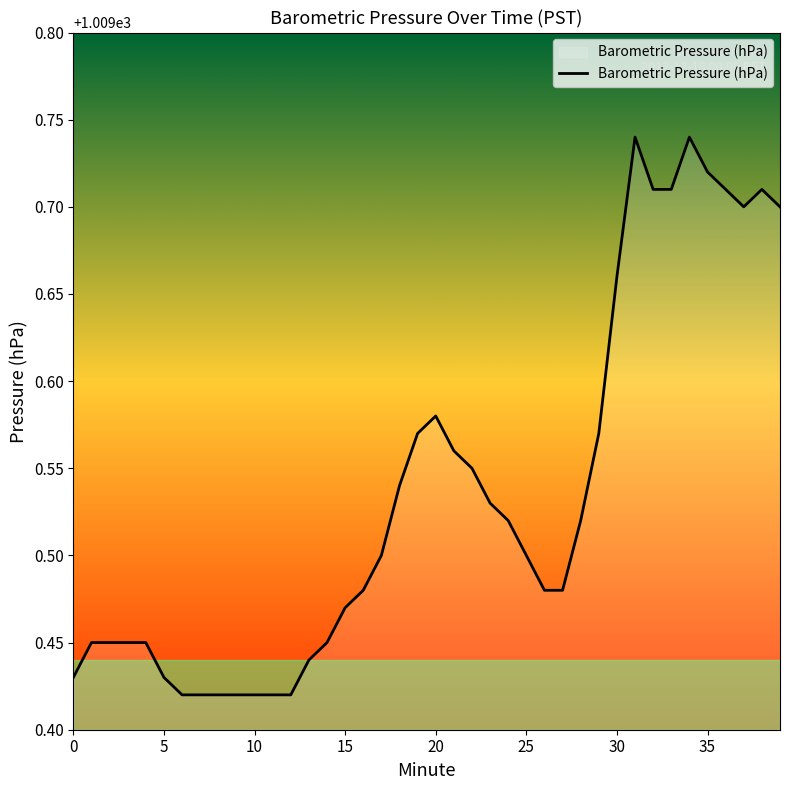

How many lines are shown in the chart?

1